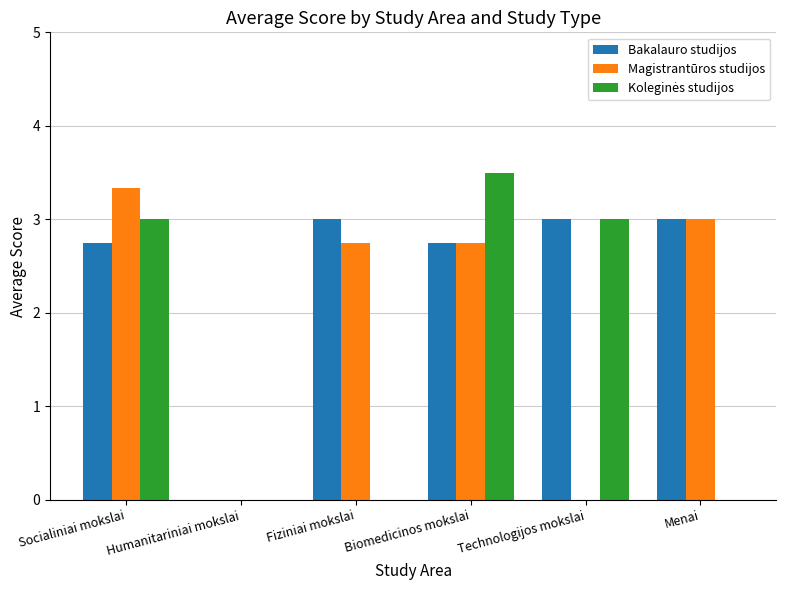

The value of Bakalauro studijos at Technologijos mokslai is 3.0. True or false?

True